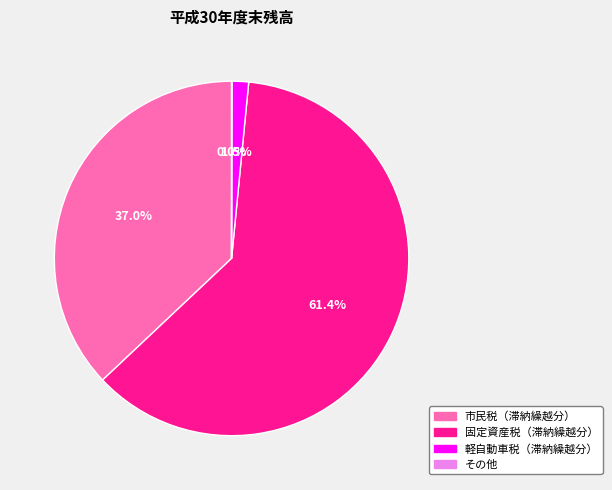

The 市民税（滞納繰越分） slice represents 46% of the pie. True or false?

False